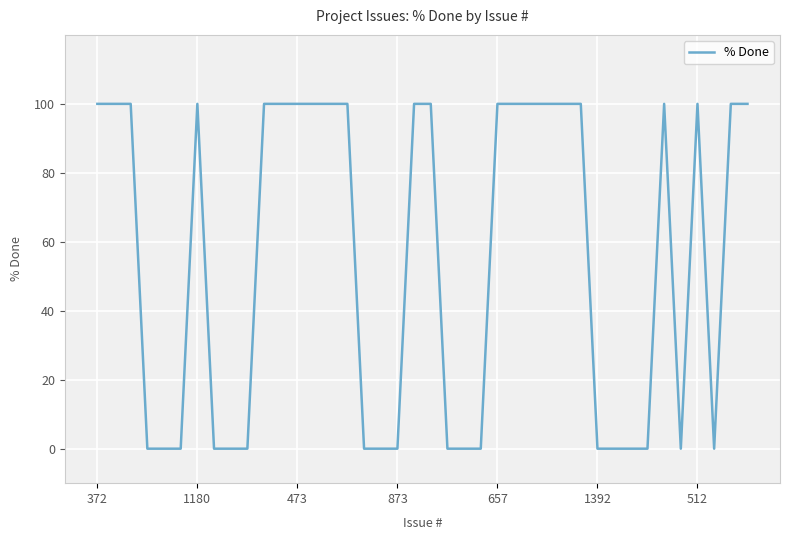

What is the difference between the maximum and minimum values?

100